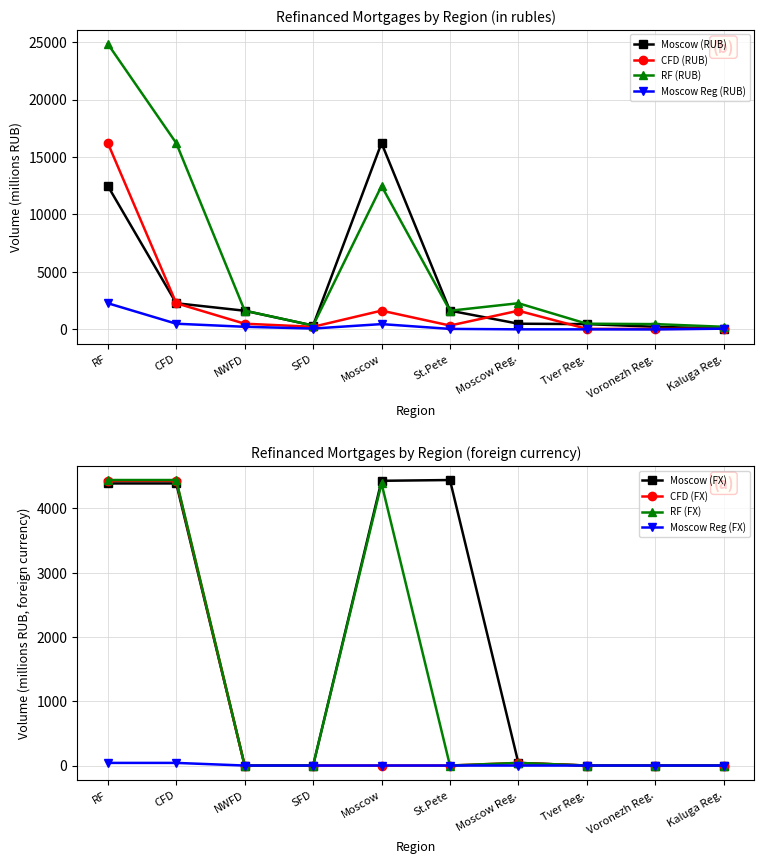

At which label does Moscow (RUB) reach its peak?

Moscow